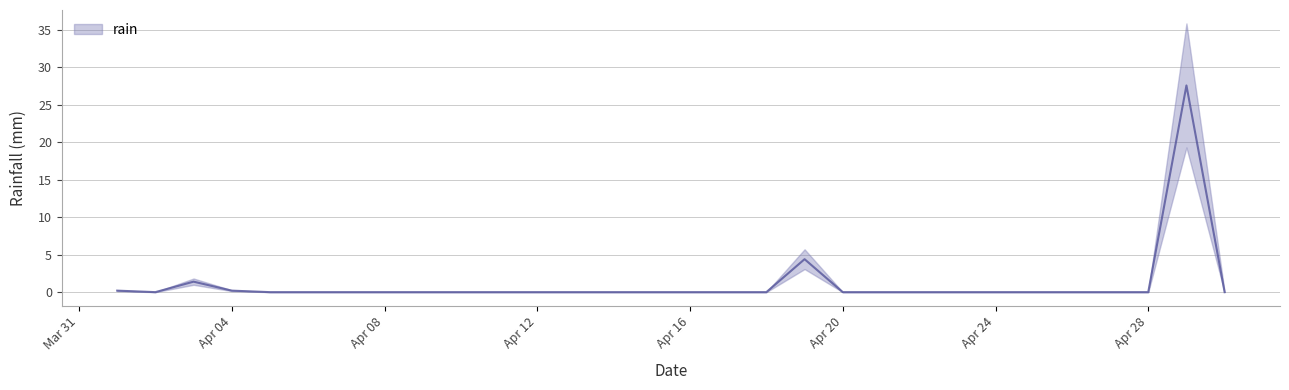

Is it true that the value at 2019-04-27 is 0.0?

True